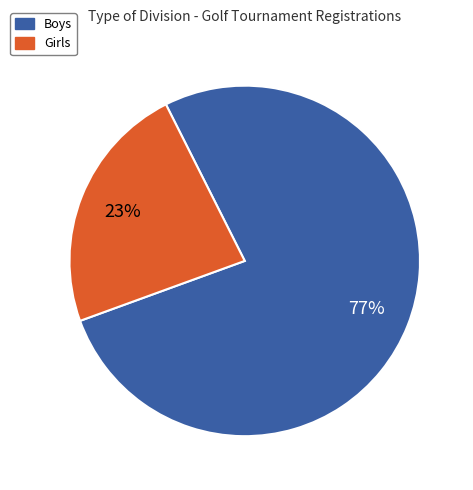

Count the number of slices in the pie.

2